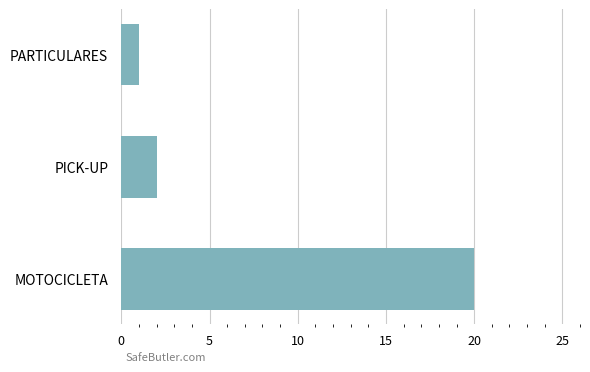

What is the label of the 3rd bar from the top?

MOTOCICLETA